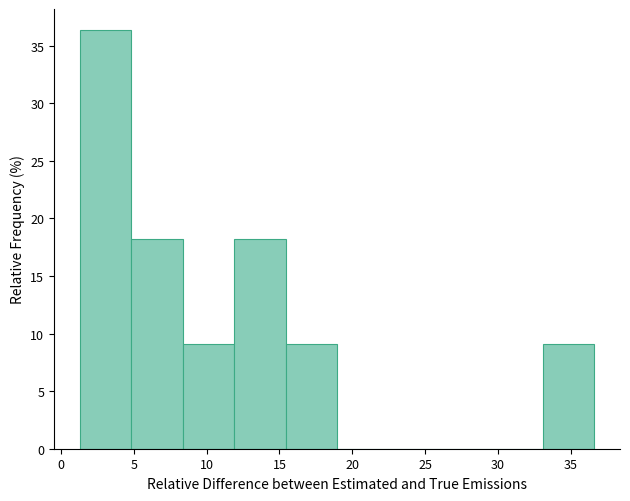

How tall is the bar that spans 1.5 to 5.0 on the x-axis? Neither the bar edges nor the heights are printed on the chart, so give them approximately, as read against the axes.

36.5